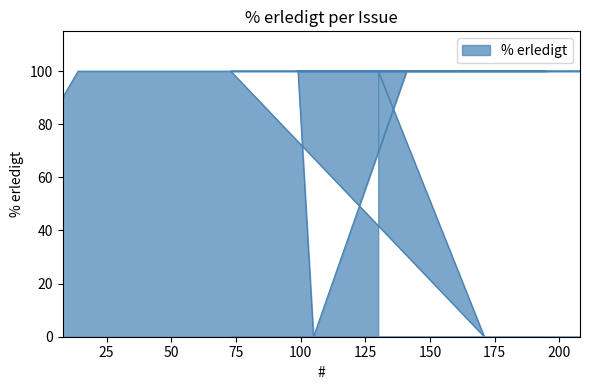

What position from the right is 73?

3